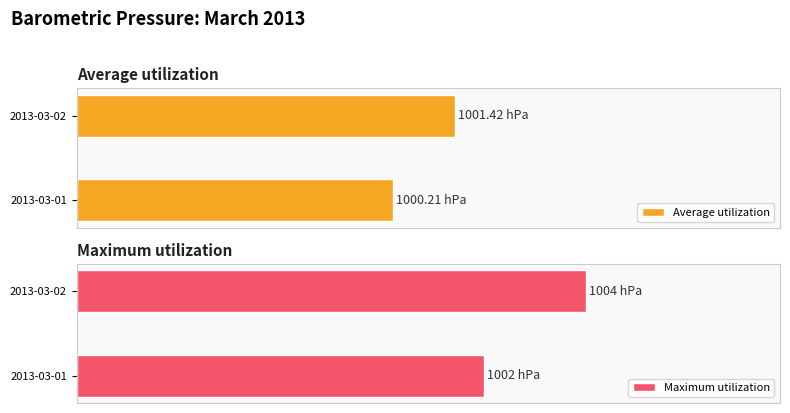

Which series has the largest total across all categories?

Maximum utilization